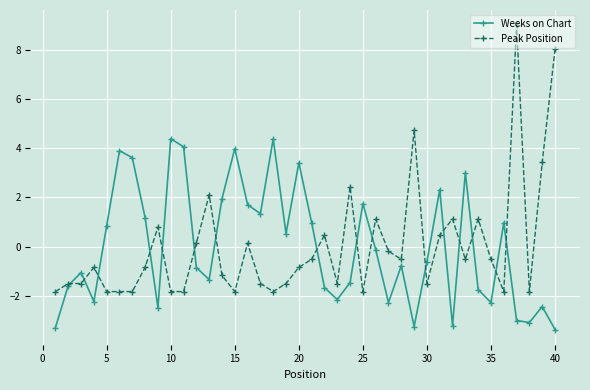

How many values in the Peak Position series exceed 0?

14